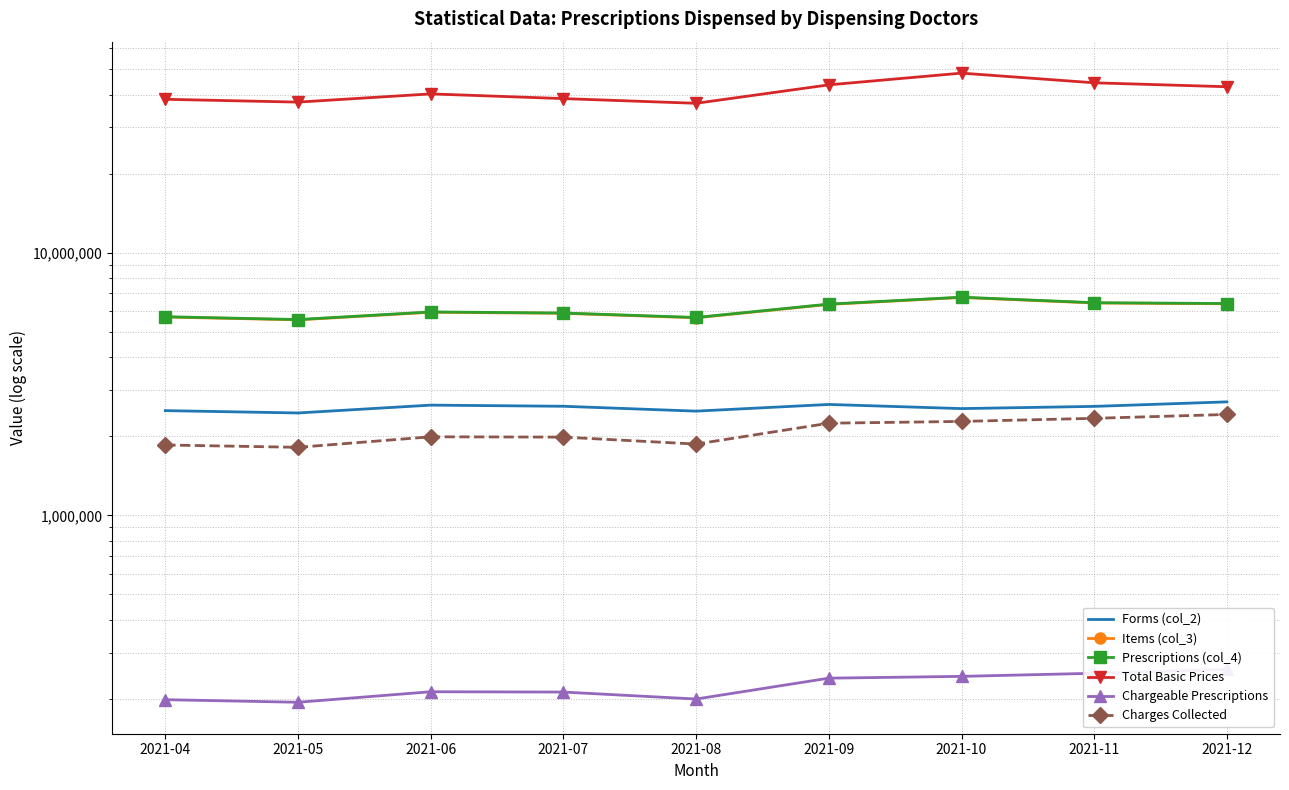

How many lines are shown in the chart?

6